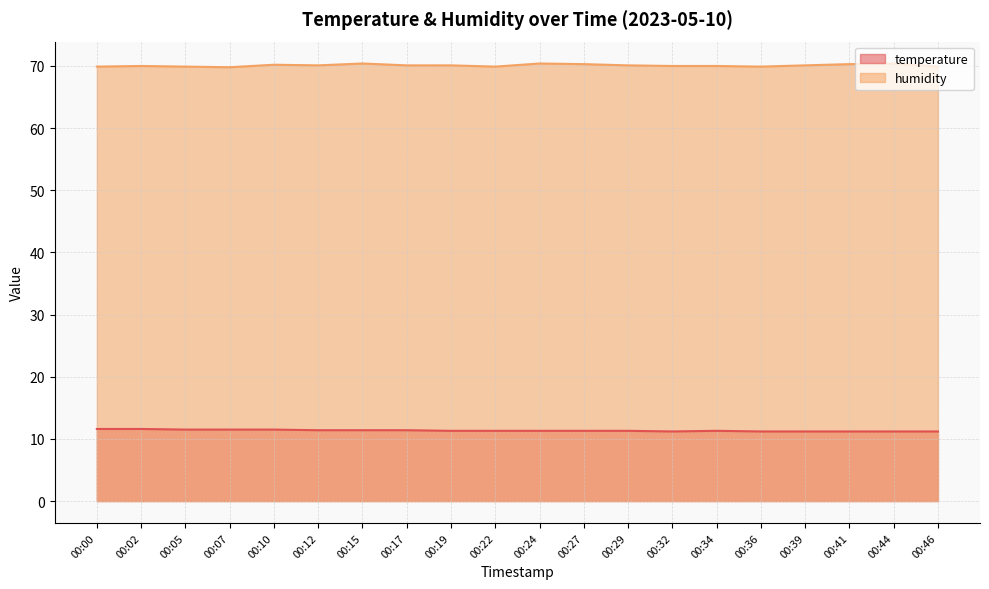

True or false: humidity and temperature cross at least once.

False